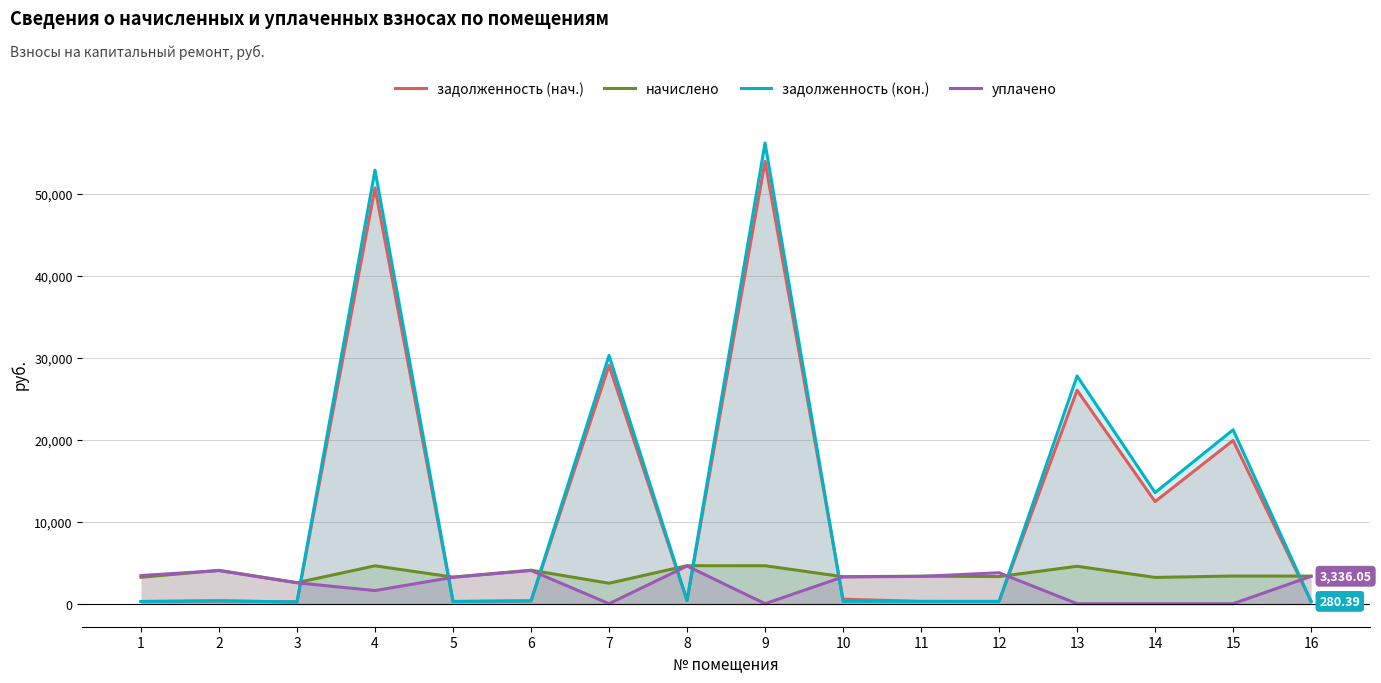

What is the approximate value of задолженность (кон.) at 1?

268.4